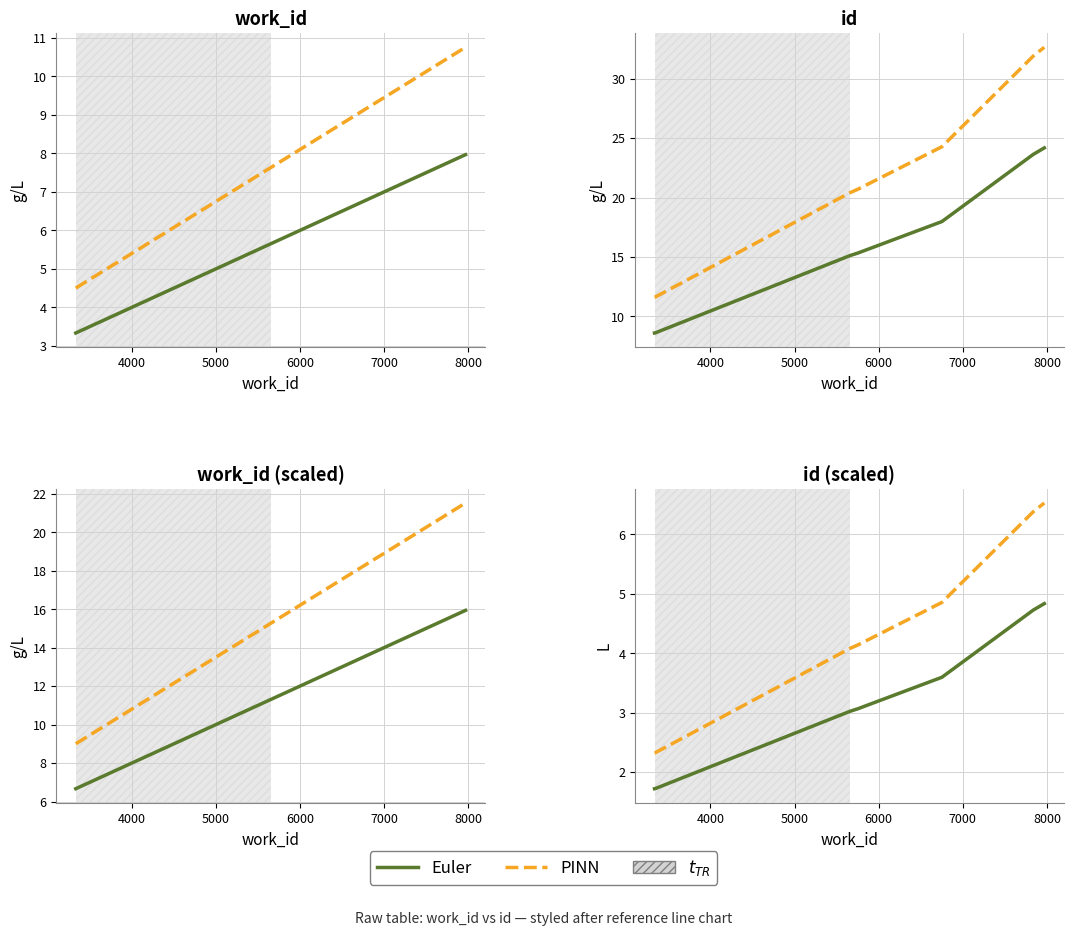

How many values in the PINN series exceed 4?

8